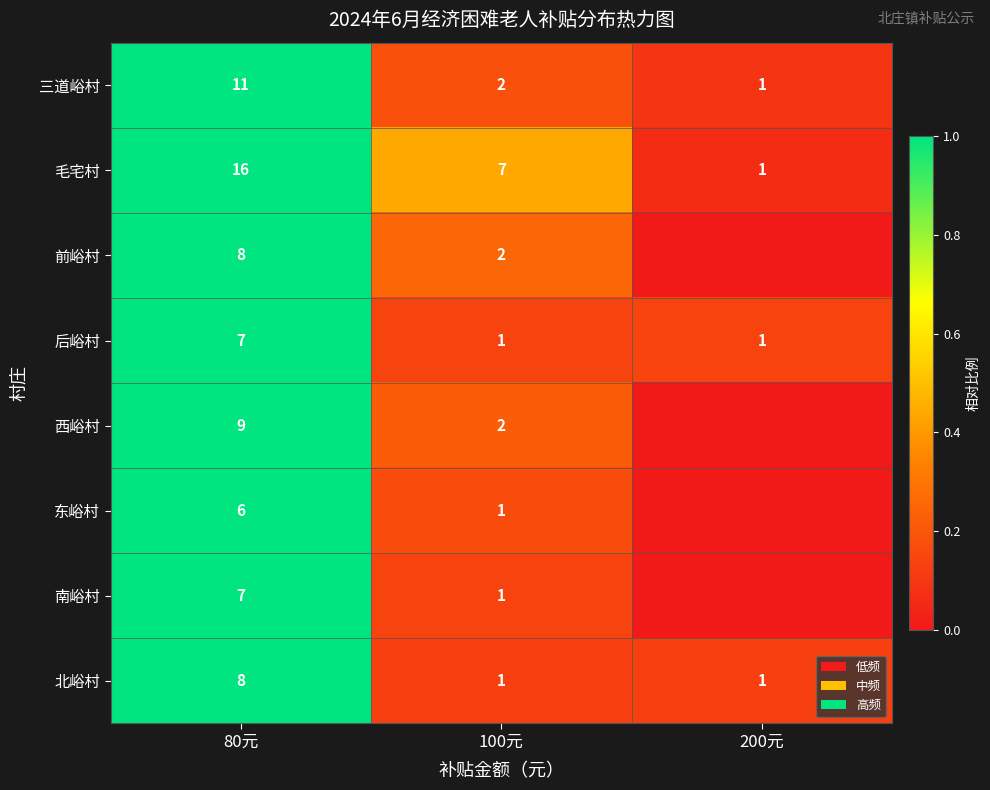

What is the sum of the 东峪村 values at 80元 and 100元?

7